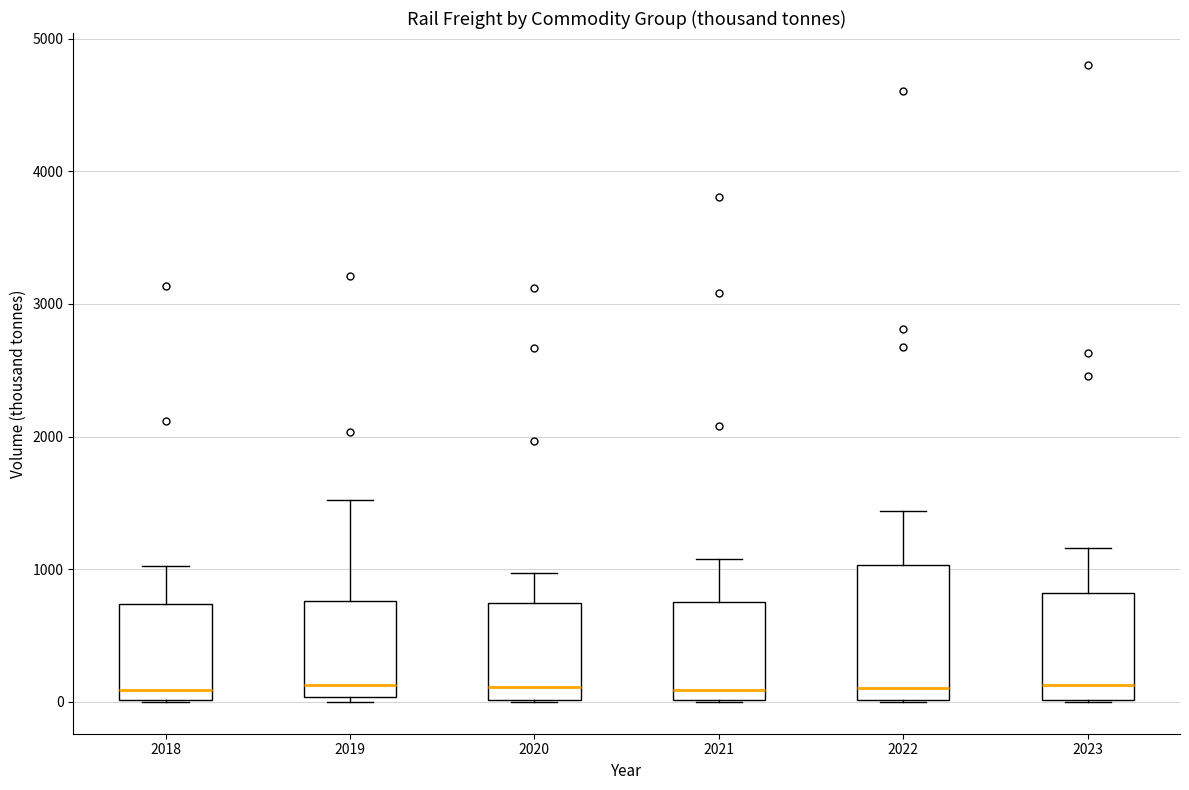

Reading left to right, transcribe this box plot: for each box, give where its median line is, the range the box spans, and where its two whiskers end, as read against the y-axis. The values are not printed on the chart, so give them approximately, as read against the axis.

2018: median 100, box 0 to 700, whiskers 0 to 1000
2019: median 100, box 0 to 800, whiskers 0 (just below the box's lower edge) to 1500
2020: median 100, box 0 to 700, whiskers 0 to 1000
2021: median 100, box 0 to 800, whiskers 0 to 1100
2022: median 100, box 0 to 1000, whiskers 0 to 1400
2023: median 100, box 0 to 800, whiskers 0 to 1200